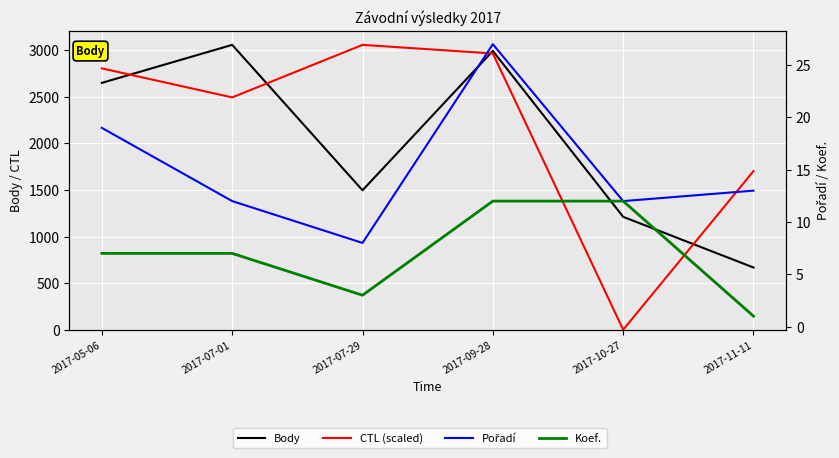

How many series are shown in this chart?

4